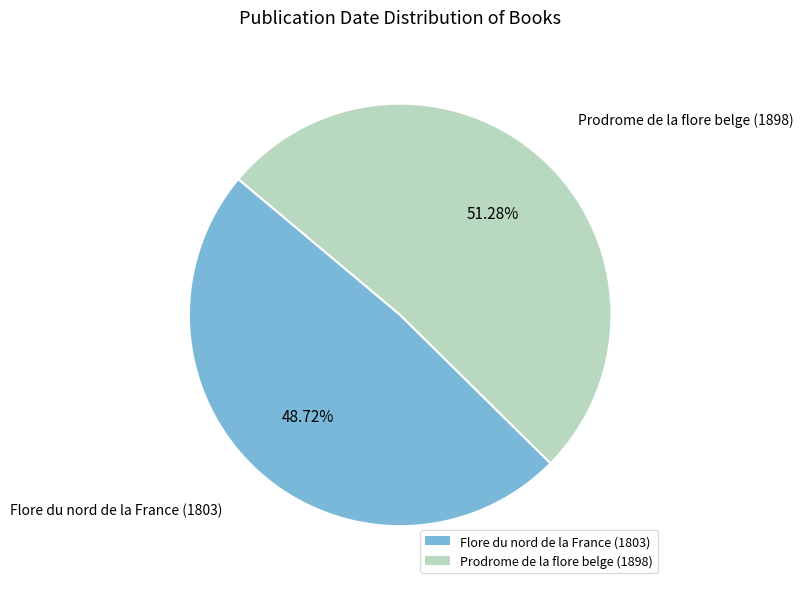

To the nearest percent, what portion does Flore du nord de la France (1803) represent?

49%